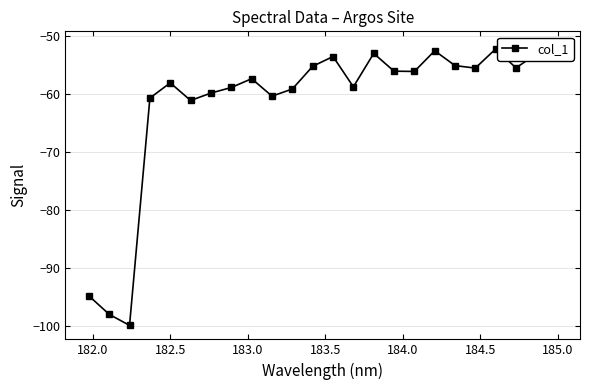

What is the sum of all values?

-1476.8